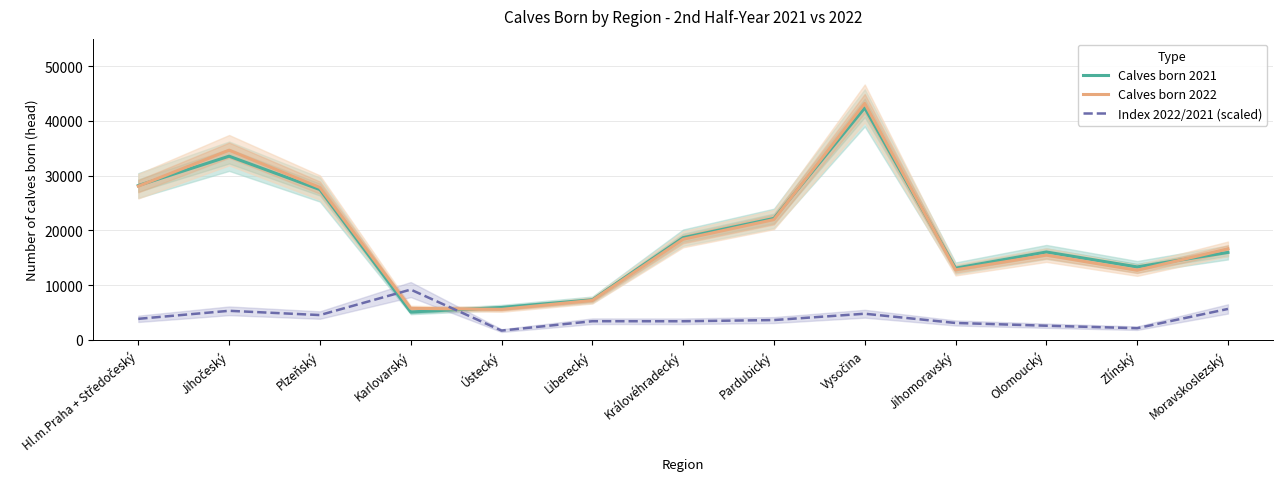

How many intersections are there between Calves born 2021 and Calves born 2022?

5